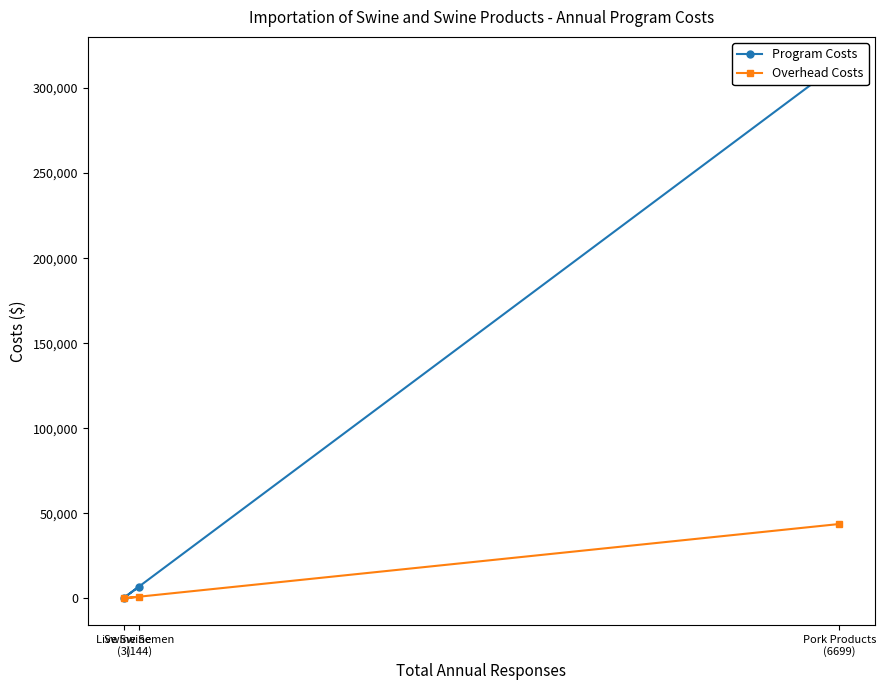

What are all the series names shown in the legend?

Program Costs, Overhead Costs